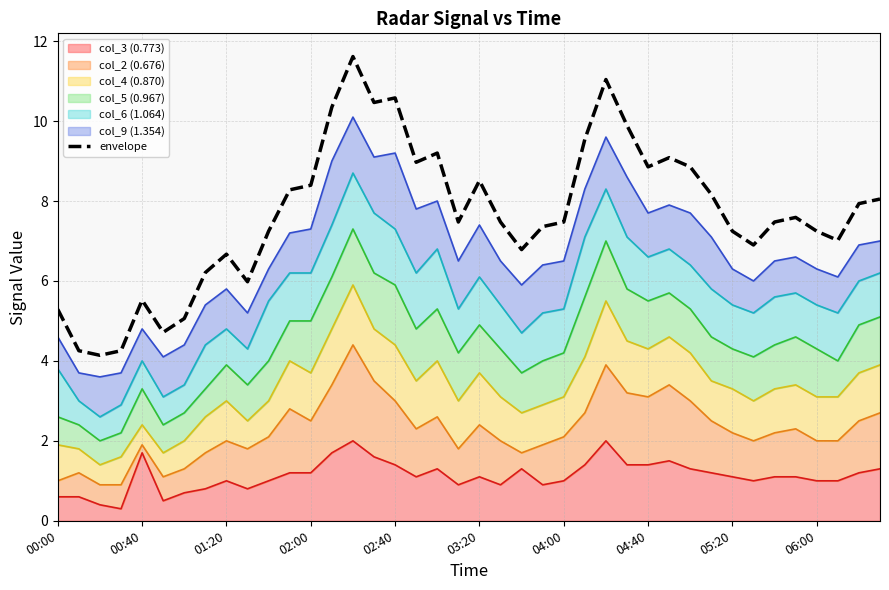

What is the difference between the values at 30 and 03:20?

4.1